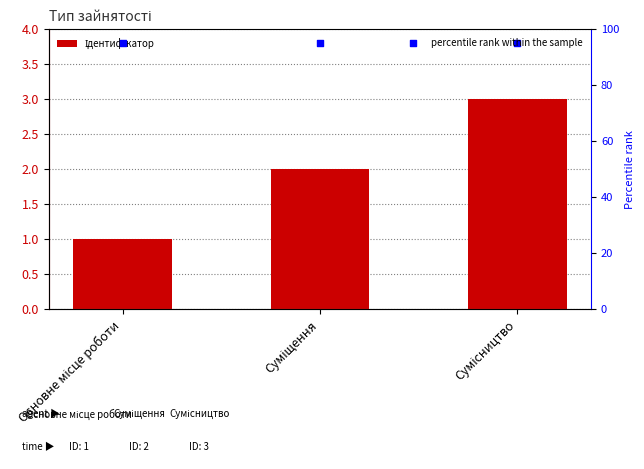

Which series has the widest spread of Y values?

Ідентифікатор